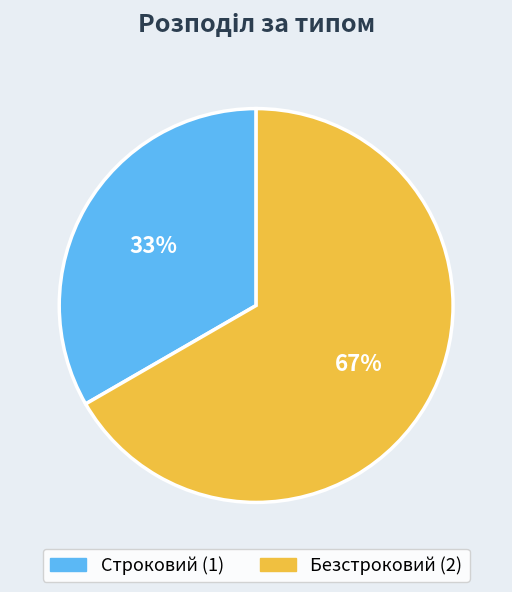

Do Безстроковий and Строковий together represent more than half of the pie?

Yes